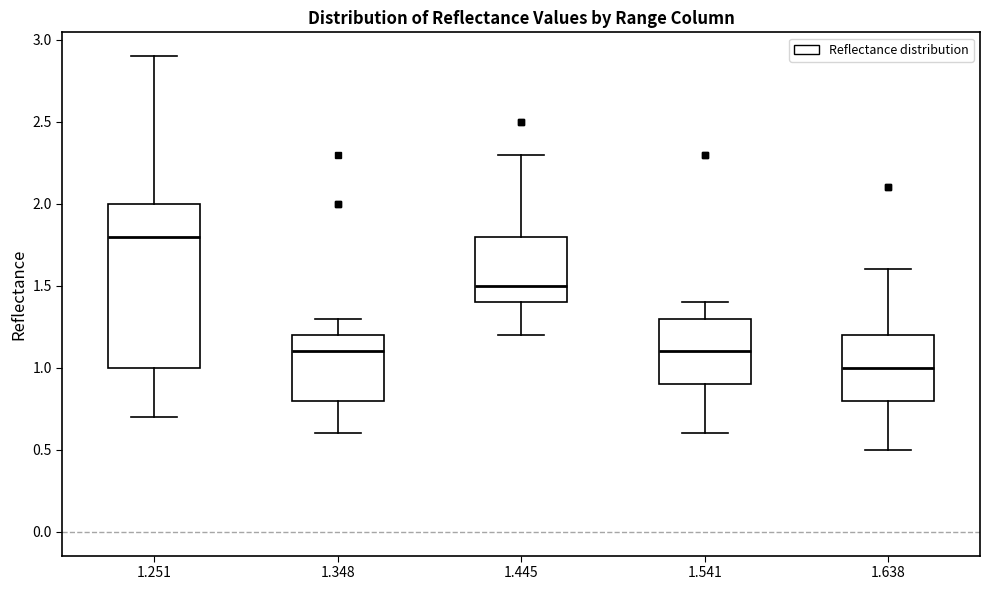

Reading left to right, read every box against the y-axis: the position of its median line, the range the box covers, and the ends of its whiskers. The values are not printed on the chart, so give them approximately, as read against the axis.

1.251: median 1.8, box 1.0 to 2.0, whiskers 0.7 to 2.9
1.348: median 1.1, box 0.8 to 1.2, whiskers 0.6 to 1.3
1.445: median 1.5, box 1.4 to 1.8, whiskers 1.2 to 2.3
1.541: median 1.1, box 0.9 to 1.3, whiskers 0.6 to 1.4
1.638: median 1.0, box 0.8 to 1.2, whiskers 0.5 to 1.6